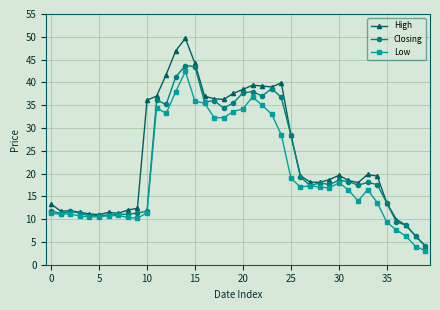

Rank the series by their average value, from highest to lowest.

High, Closing, Low